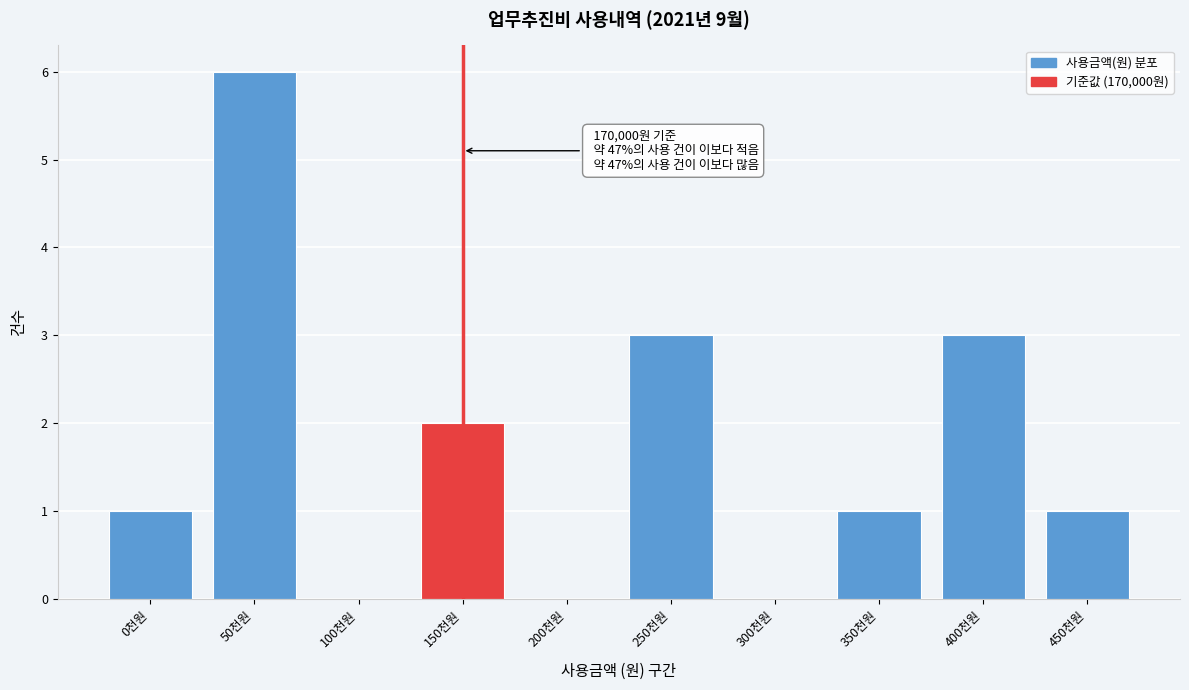

Reading left to right, what are all the values shown in this chart?

0천원=1	50천원=6	100천원=0	150천원=2	200천원=0	250천원=3	300천원=0	350천원=1	400천원=3	450천원=1